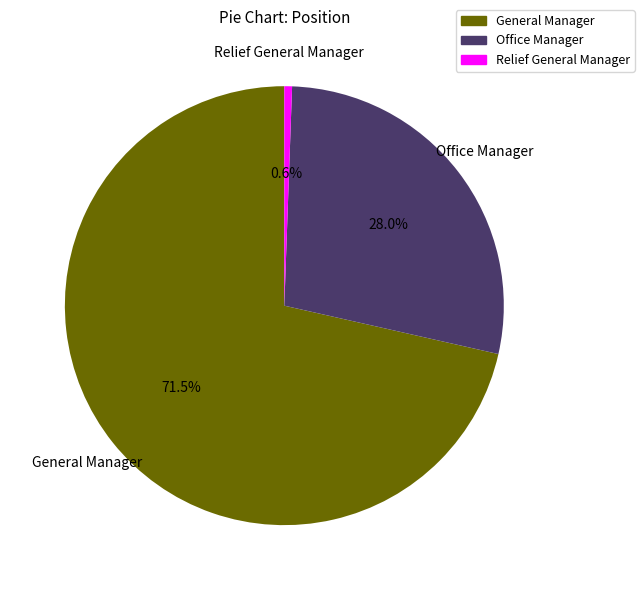

Rank the categories by value from highest to lowest.

General Manager, Office Manager, Relief General Manager